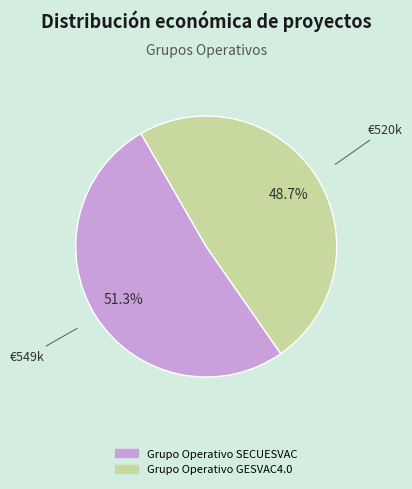

To the nearest percent, what is the difference between the largest and smallest slice percentages?

3%